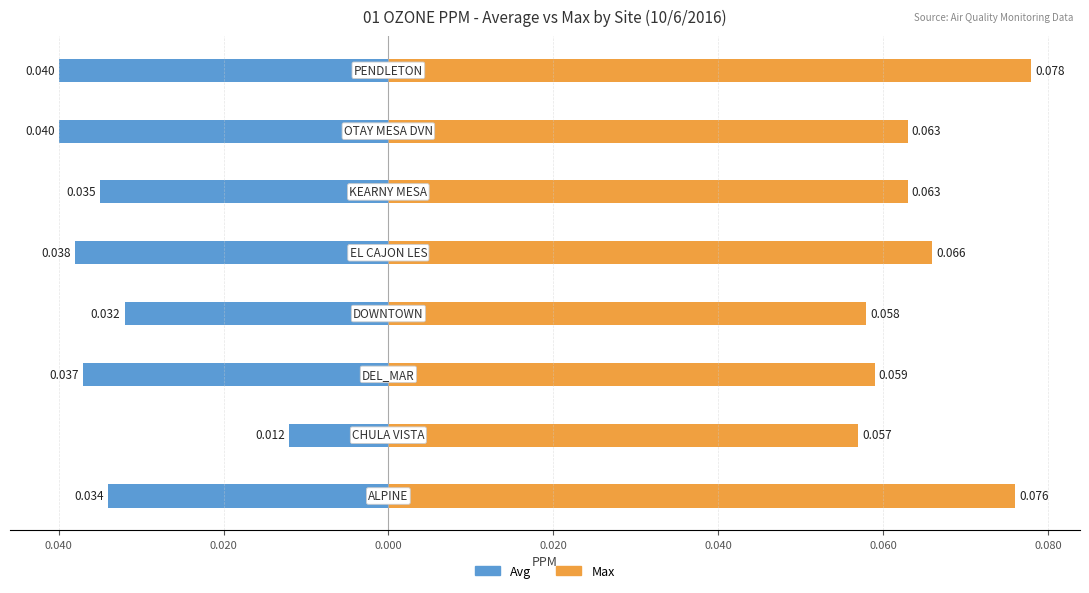

List the series in order of their overall mean, lowest first.

Avg, Max